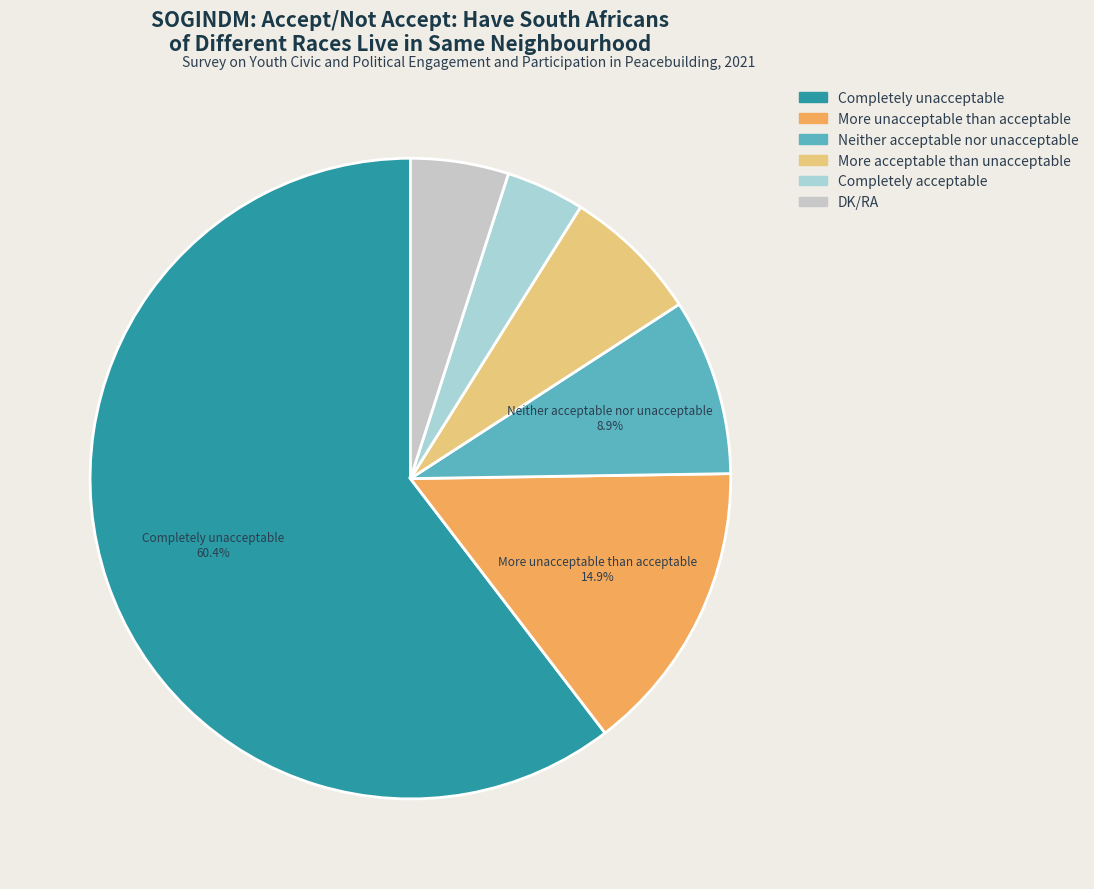

What percentage is NOT represented by DK/RA?

95.0%